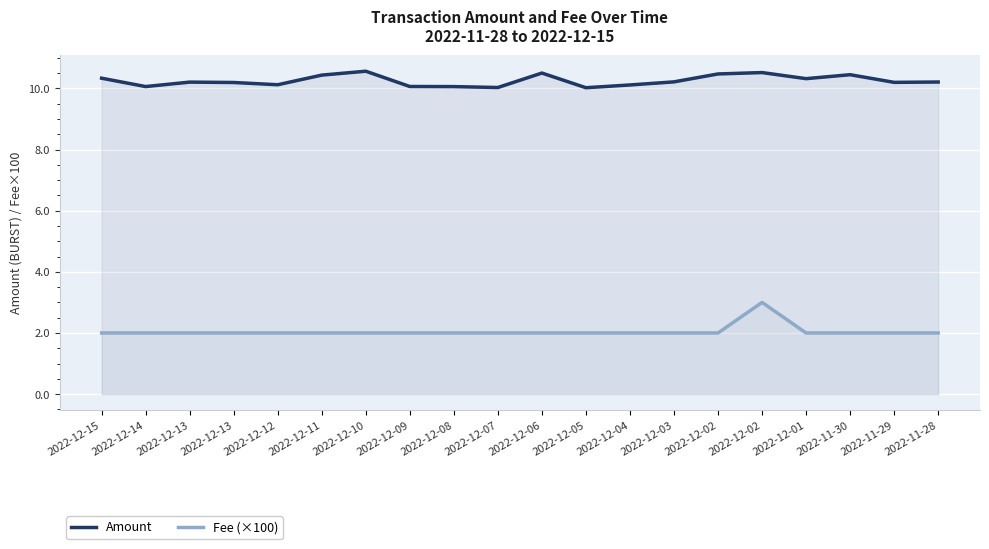

What are all the series names shown in the legend?

Amount, Fee (×100)